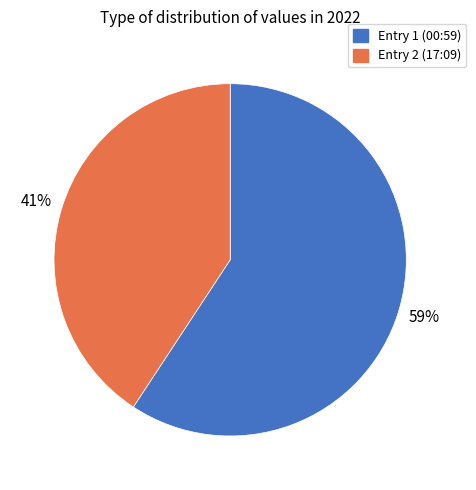

To the nearest percent, what is the average slice percentage?

50%